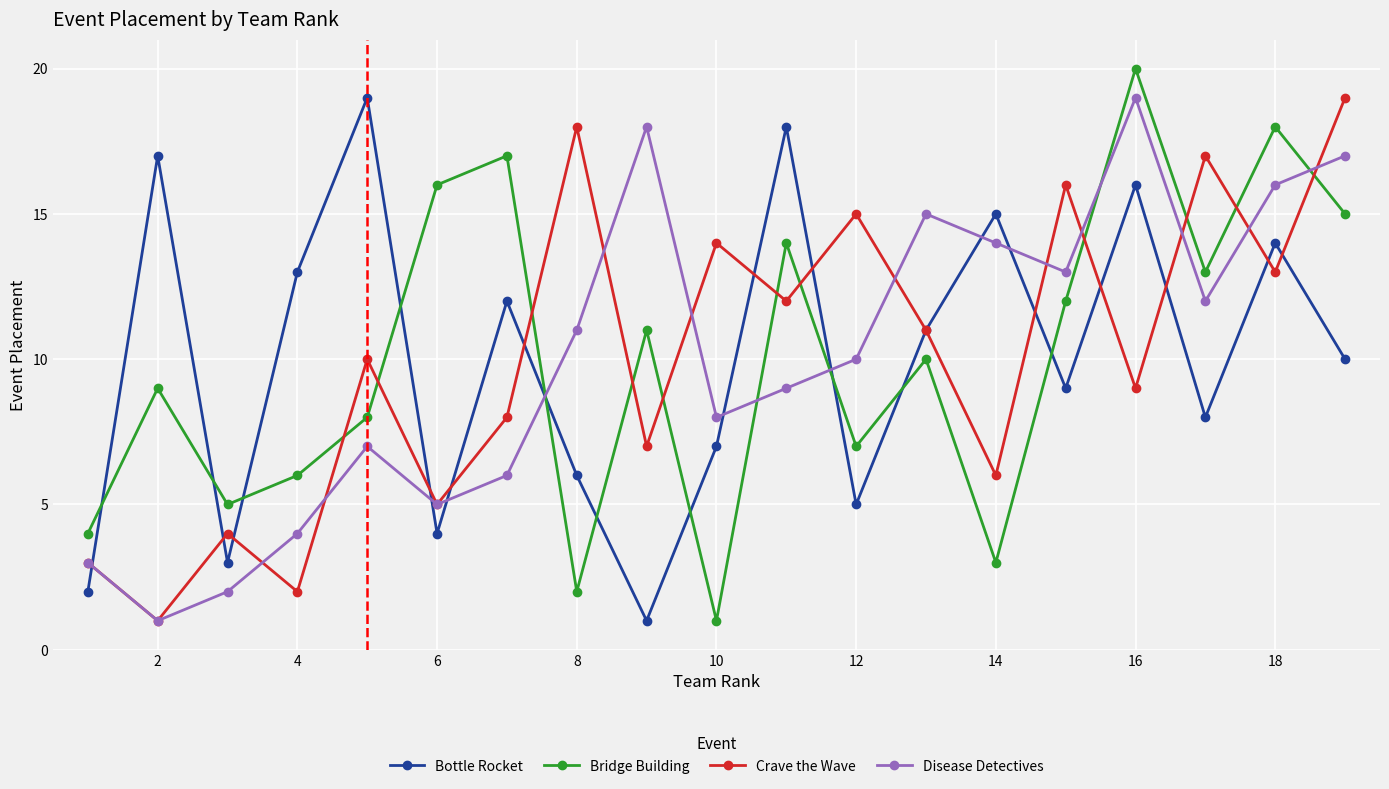

What are all the series names shown in the legend?

Bottle Rocket, Bridge Building, Crave the Wave, Disease Detectives